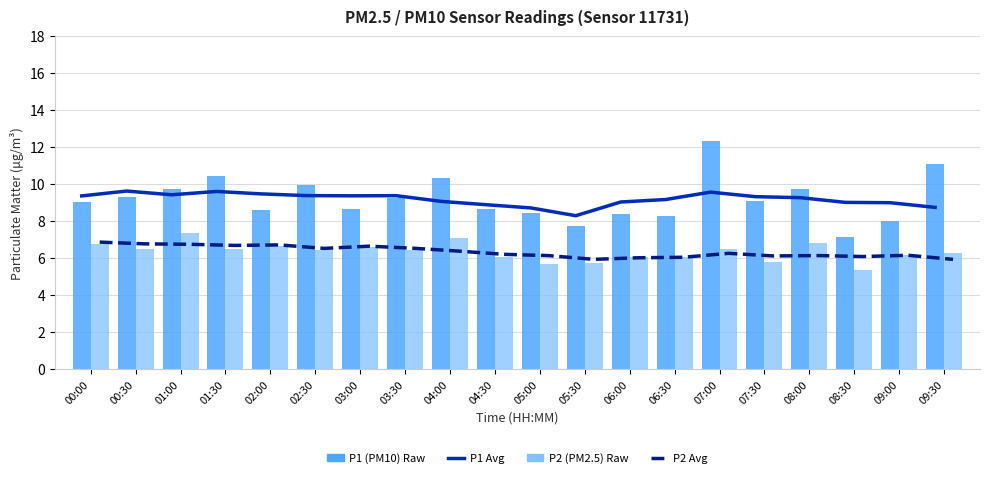

Are the bars grouped side by side (vs. stacked)?

Yes